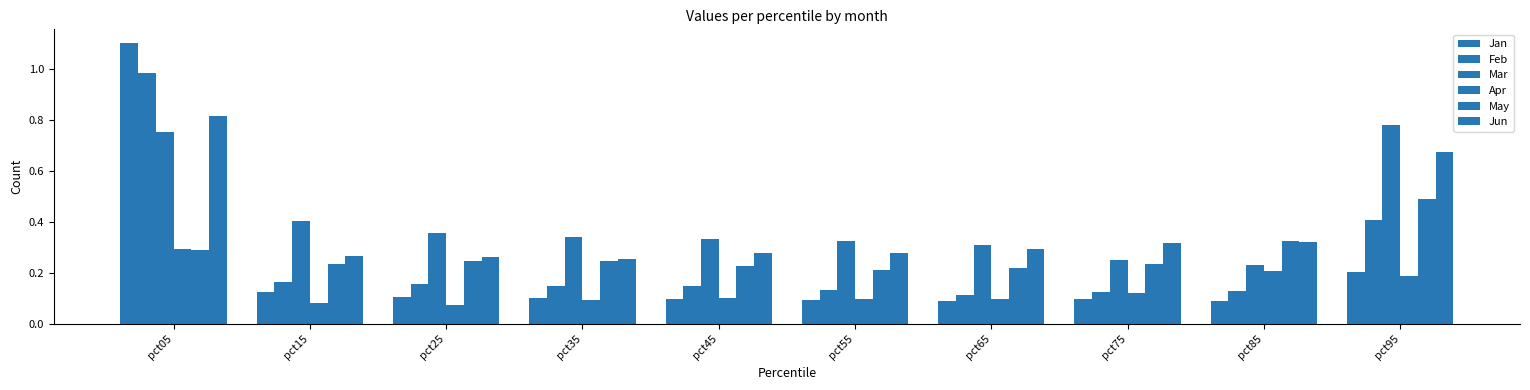

How many groups of bars are there?

10